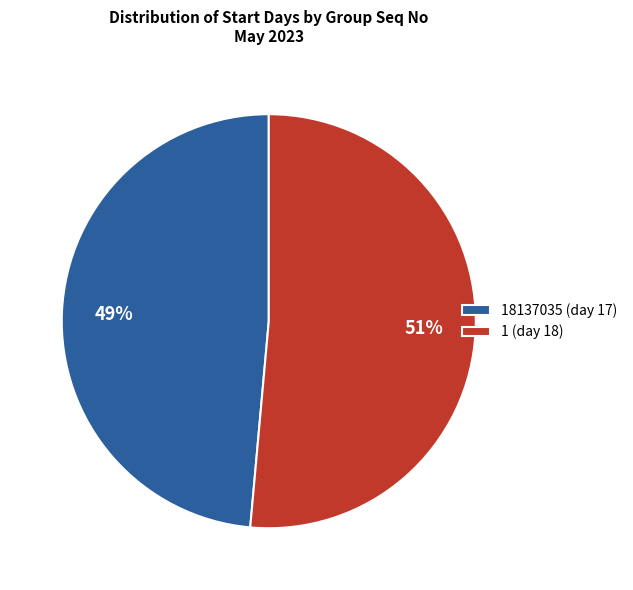

The 18137035 (day 17) slice represents 49% of the pie. True or false?

True